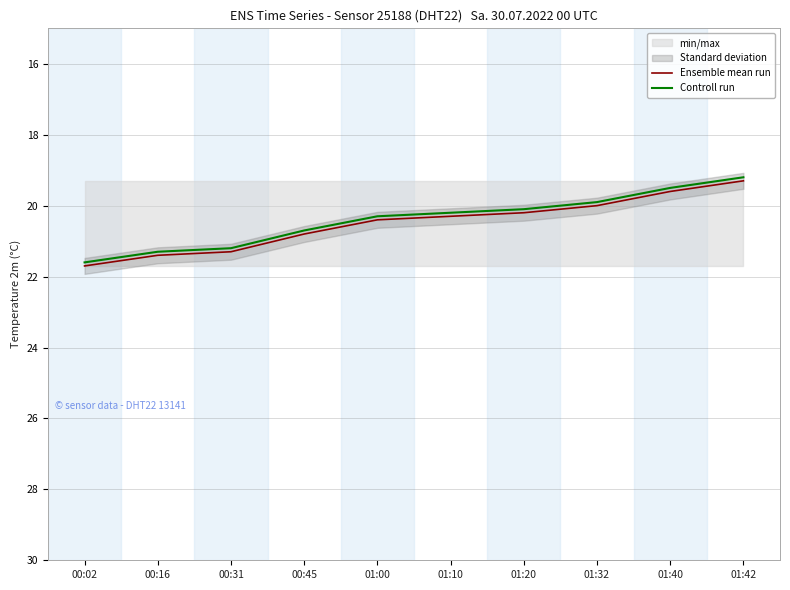

What is the label of the 10th point from the left?

01:42